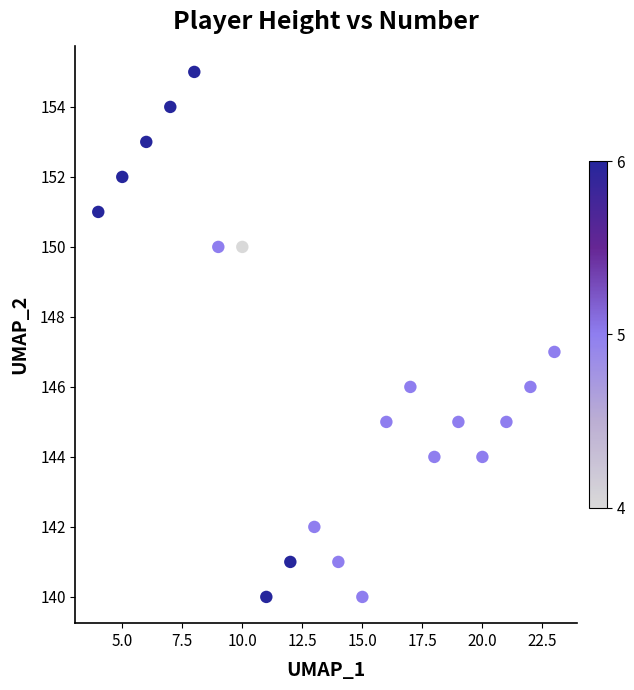

What is the range of Y values (max minus min)?

15